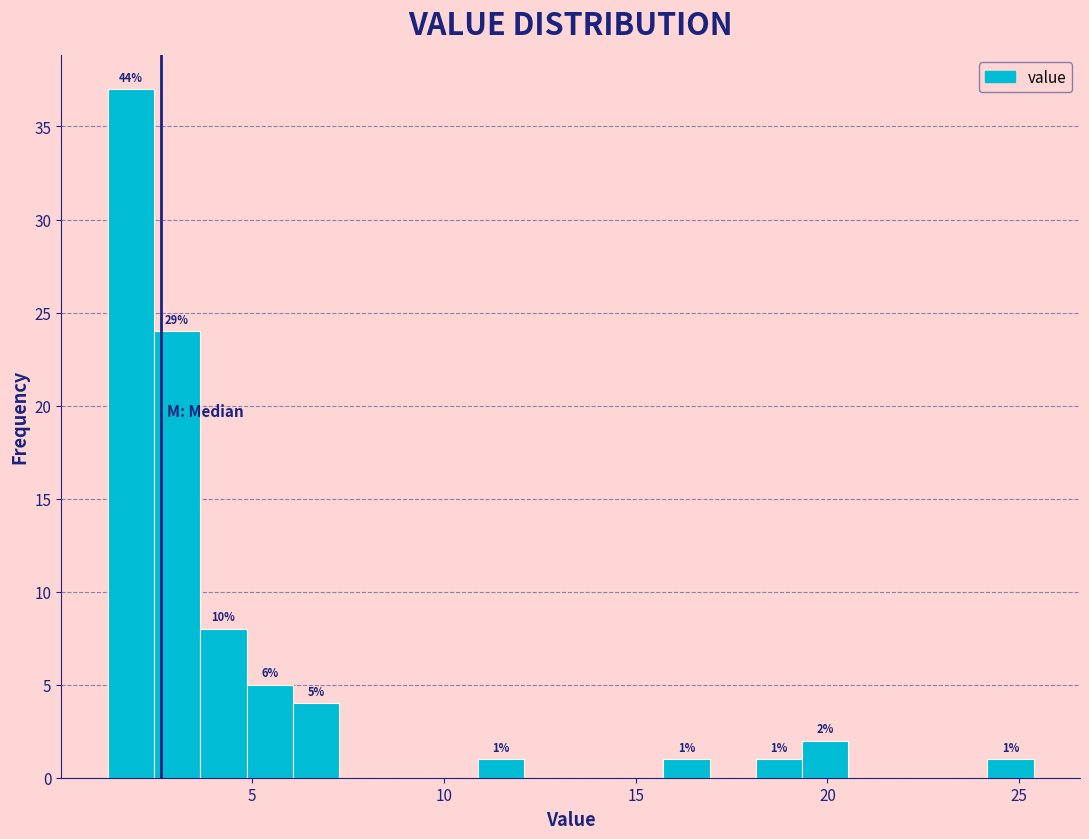

Read against the x-axis, roughly where is the centre of the tallest bar?

2.0